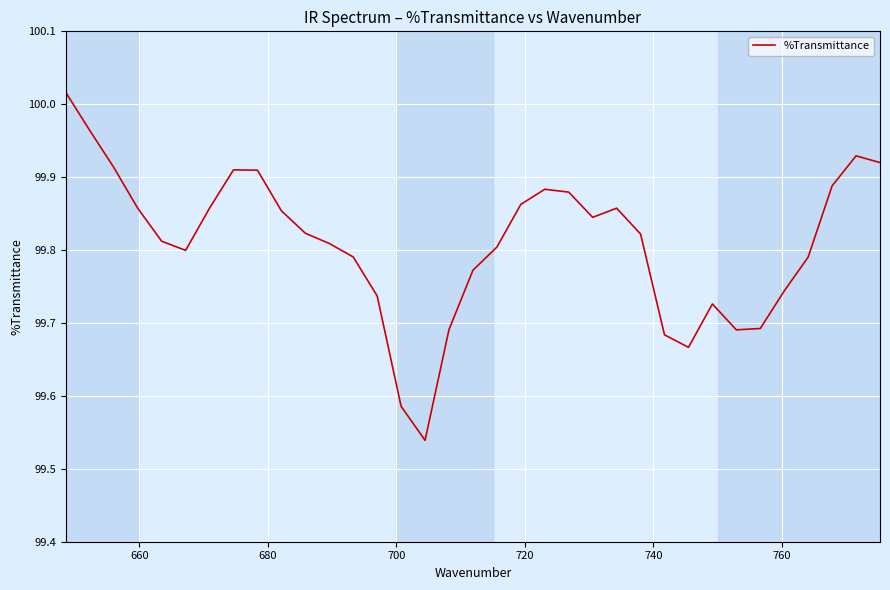

How many interior local valleys (lower than both neighbors) does the data have?

5